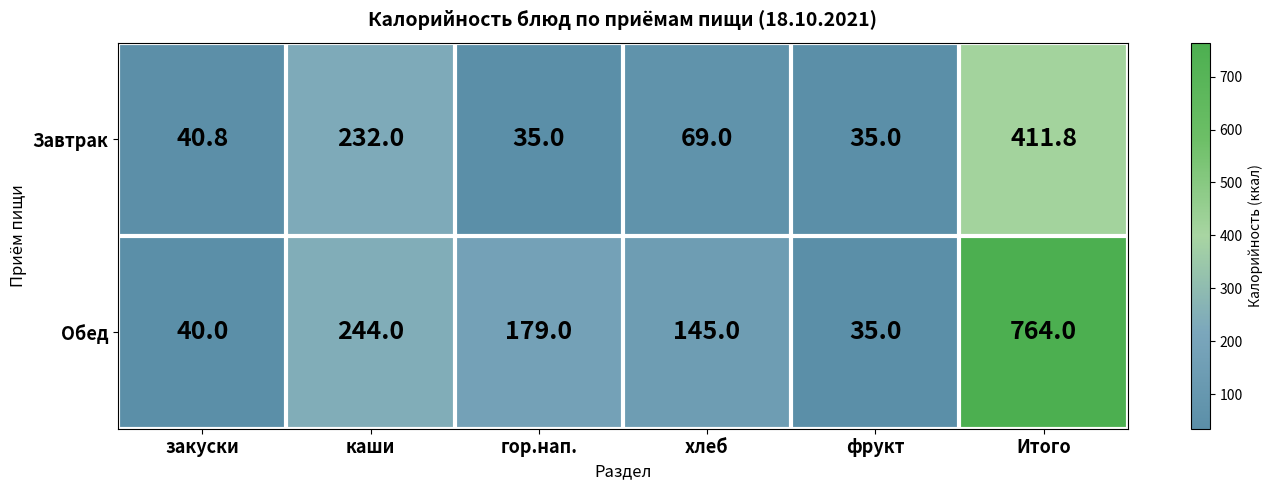

List the labels in order of Обед value, largest first.

Итого, каши, гор.нап., хлеб, закуски, фрукт